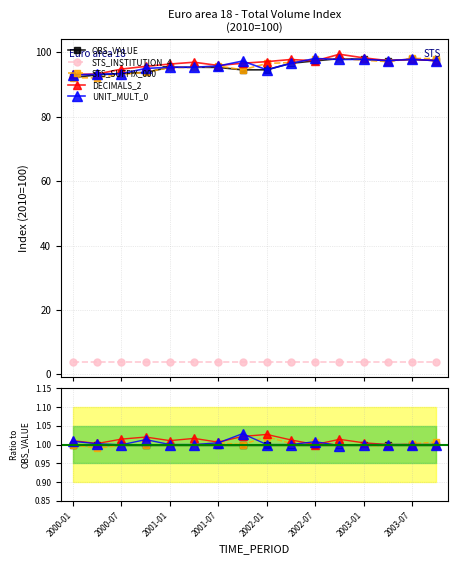

True or false: STS_SUFFIX_000 has a value of 1.0 at 15.

True